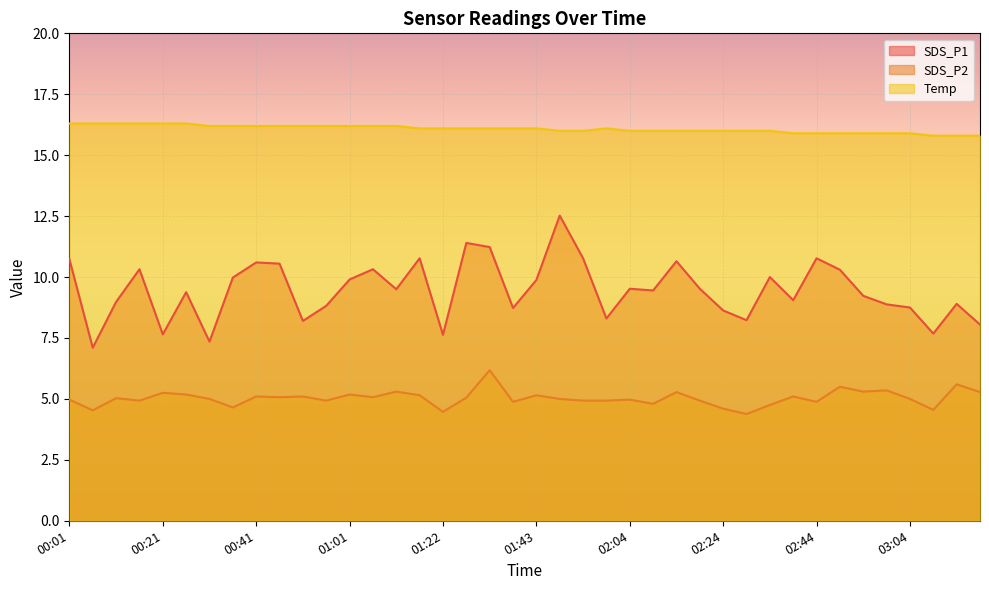

At which category does Temp reach its first local peak?

01:59